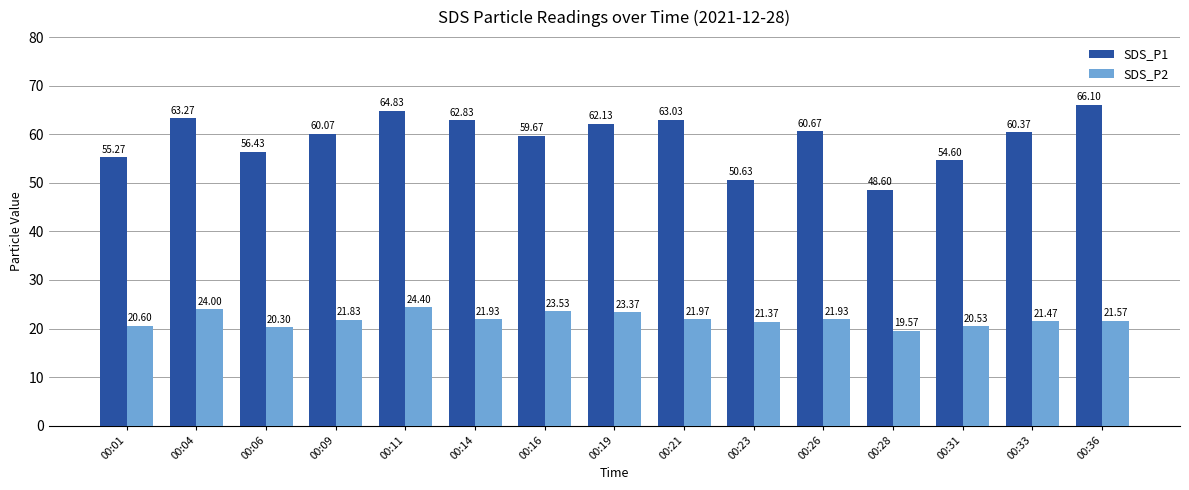

What is the maximum value shown in the chart?

66.1